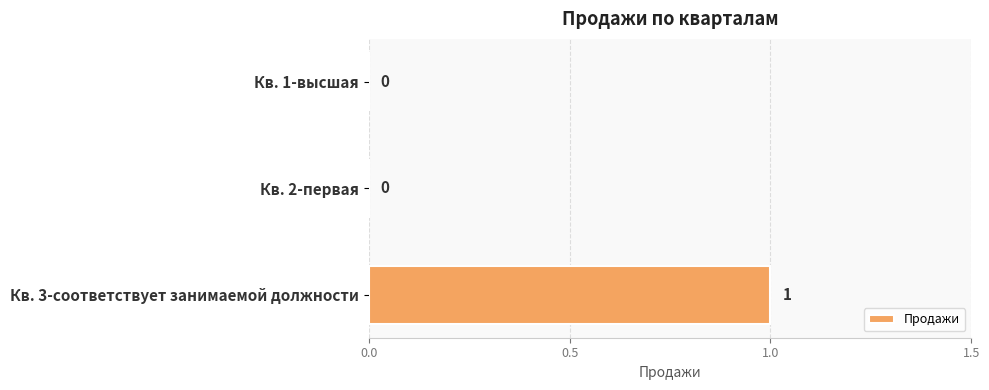

Which has a higher value, Кв. 3-соответствует занимаемой должности or Кв. 2-первая?

Кв. 3-соответствует занимаемой должности